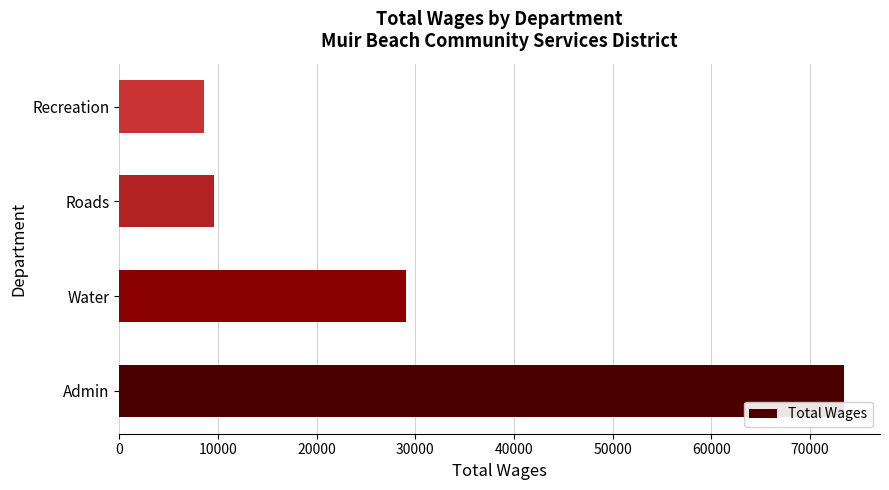

How many values are below 29049?

2